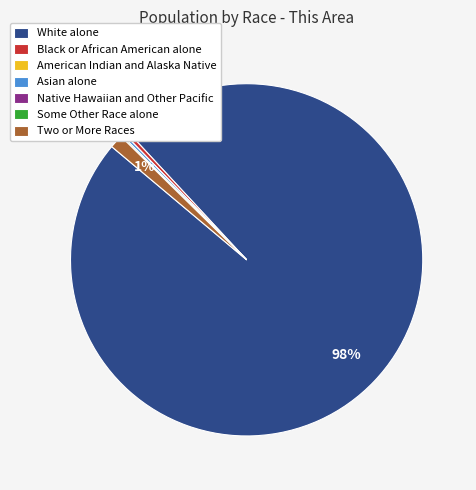

Does Black or African American alone account for over 50% of the chart?

No